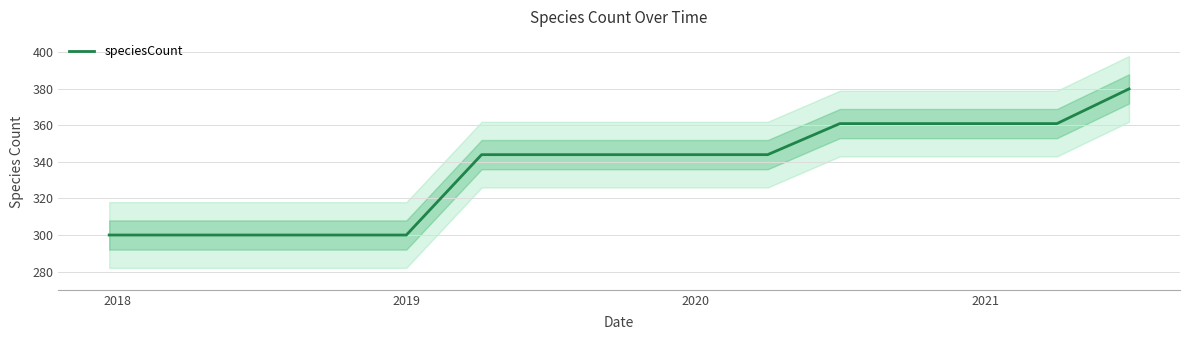

What is the maximum value for speciesCount?

380